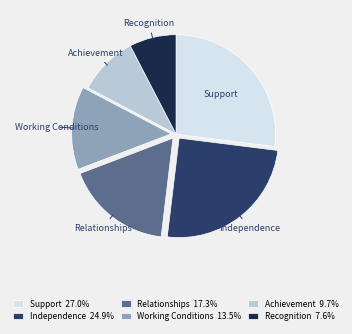

Is Working Conditions the majority of the pie?

No